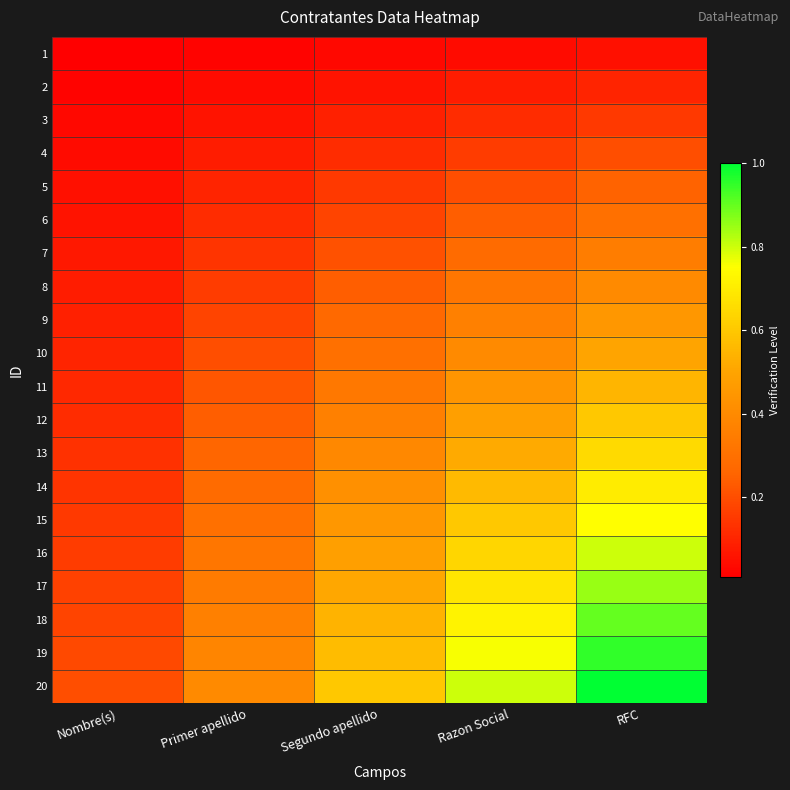

What is the total value across all series at Segundo apellido?

6.3